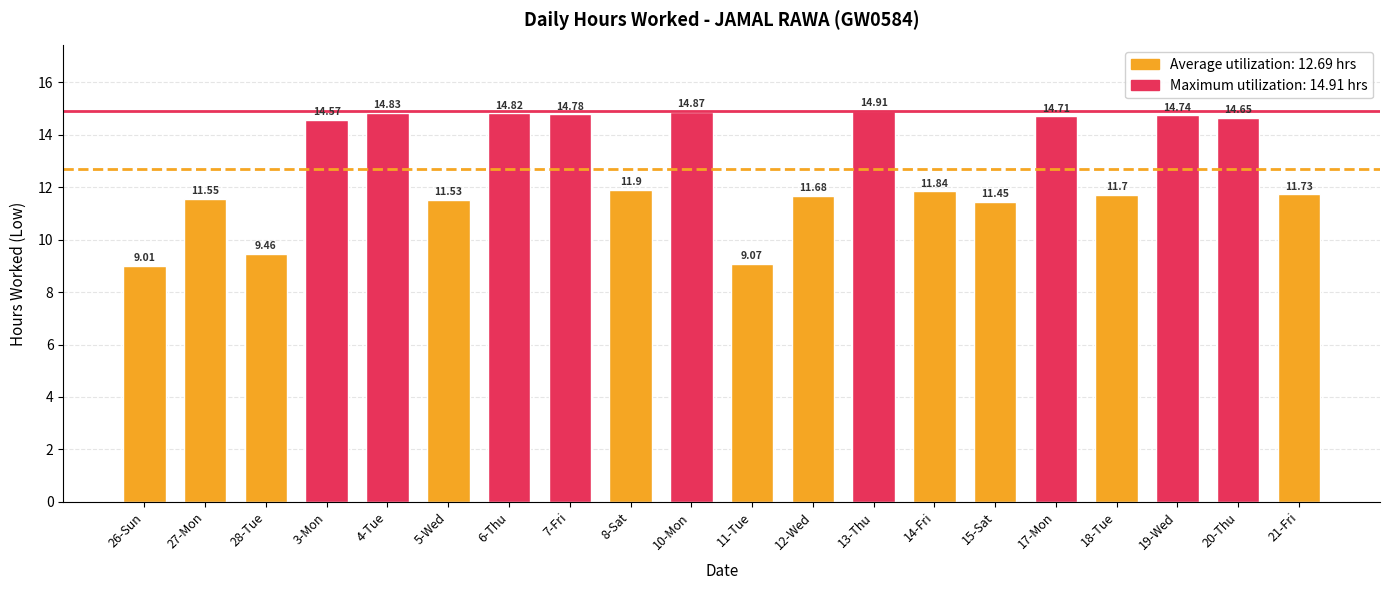

What is the value of the 2nd bar from the left?

11.6